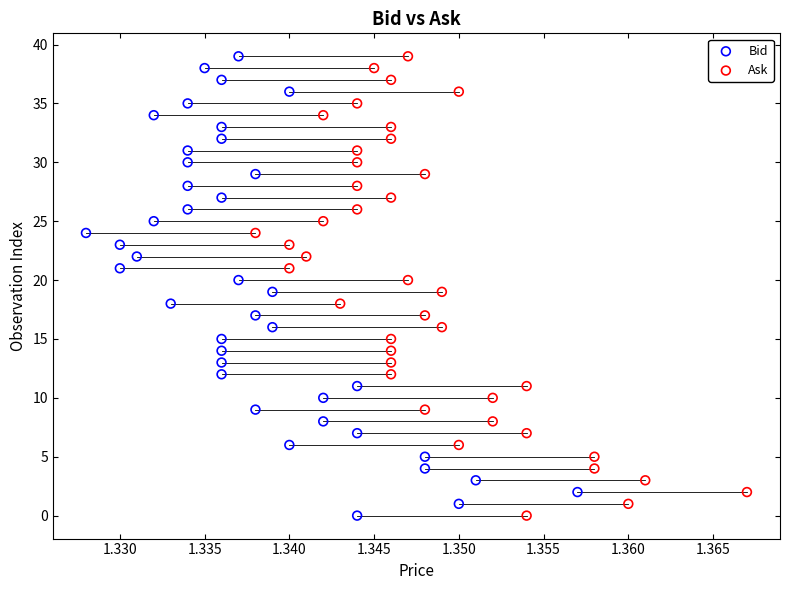

What are all the series names shown in the legend?

Bid, Ask